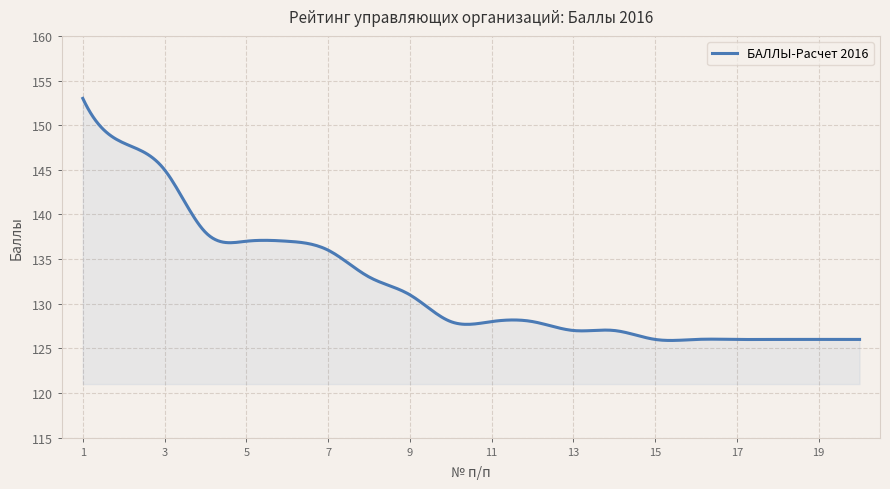

True or false: the data has more than 0 interior local peaks.

True